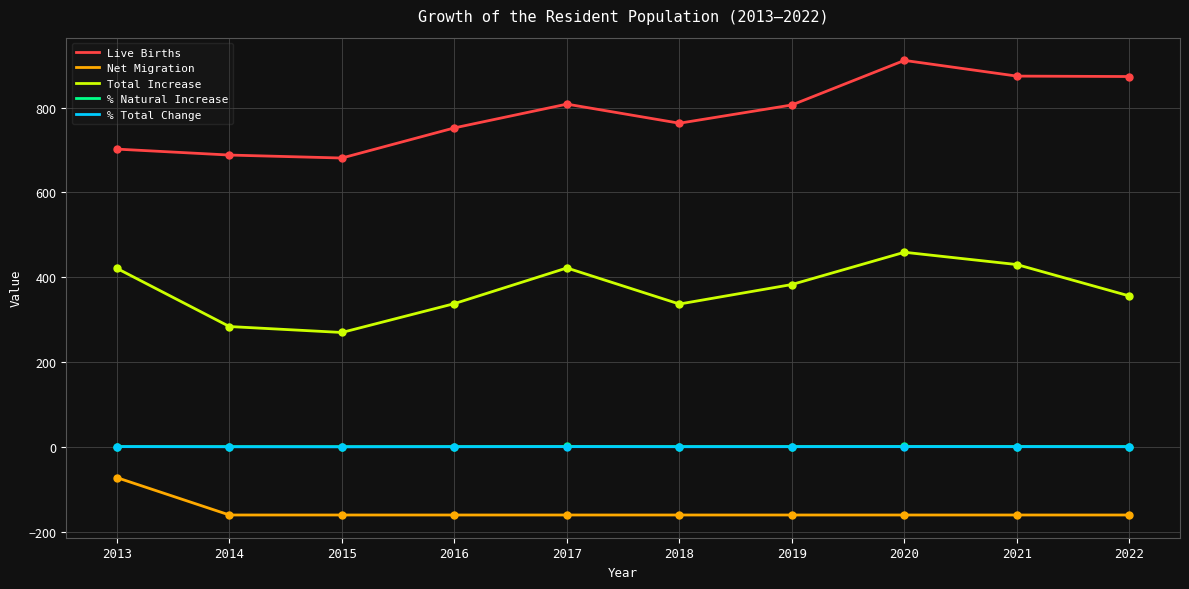

Which series has the largest total across all categories?

Live Births